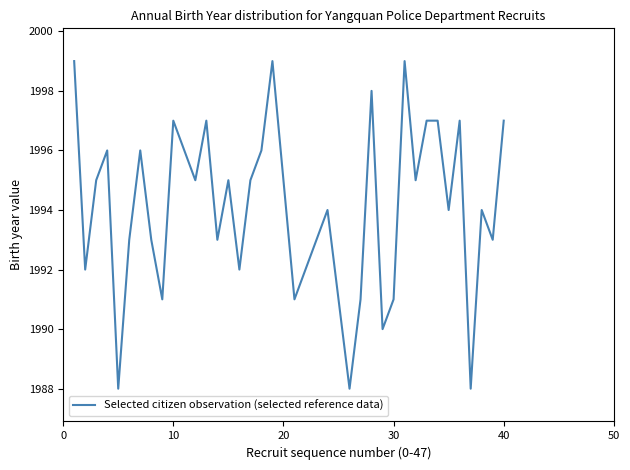

What is the maximum value shown in the chart?

1999